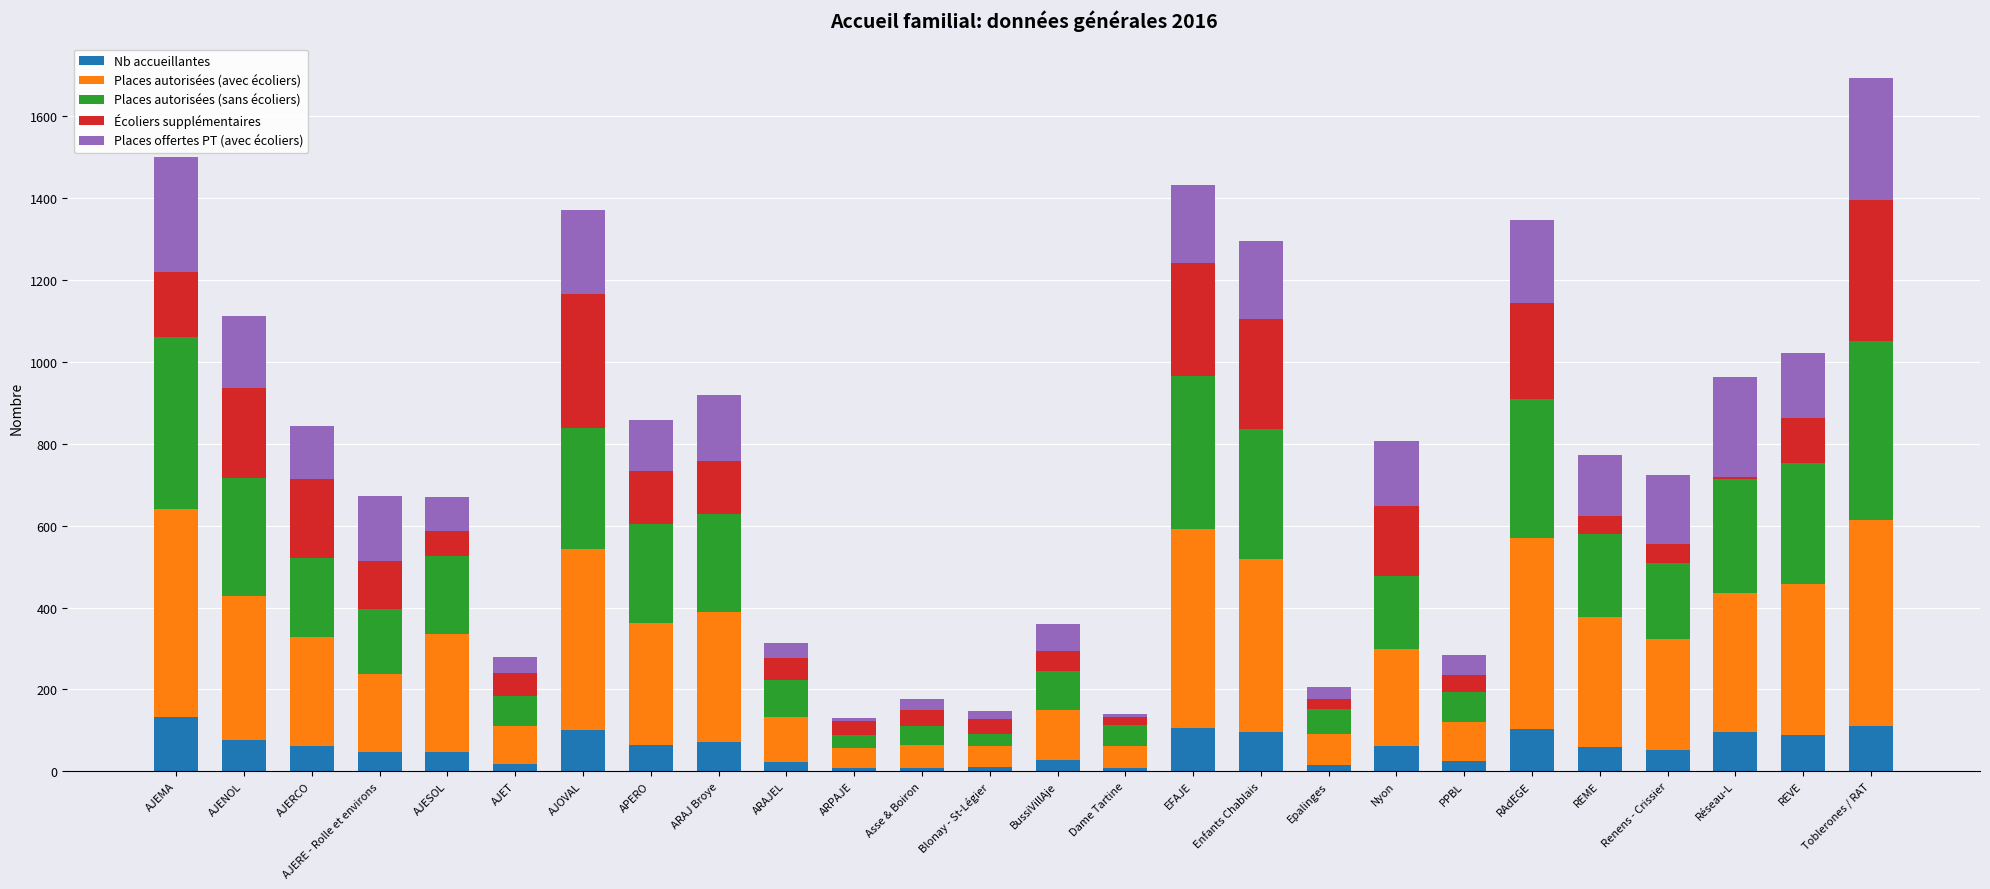

At which category is the sum across all series the highest?

Toblerones / RAT